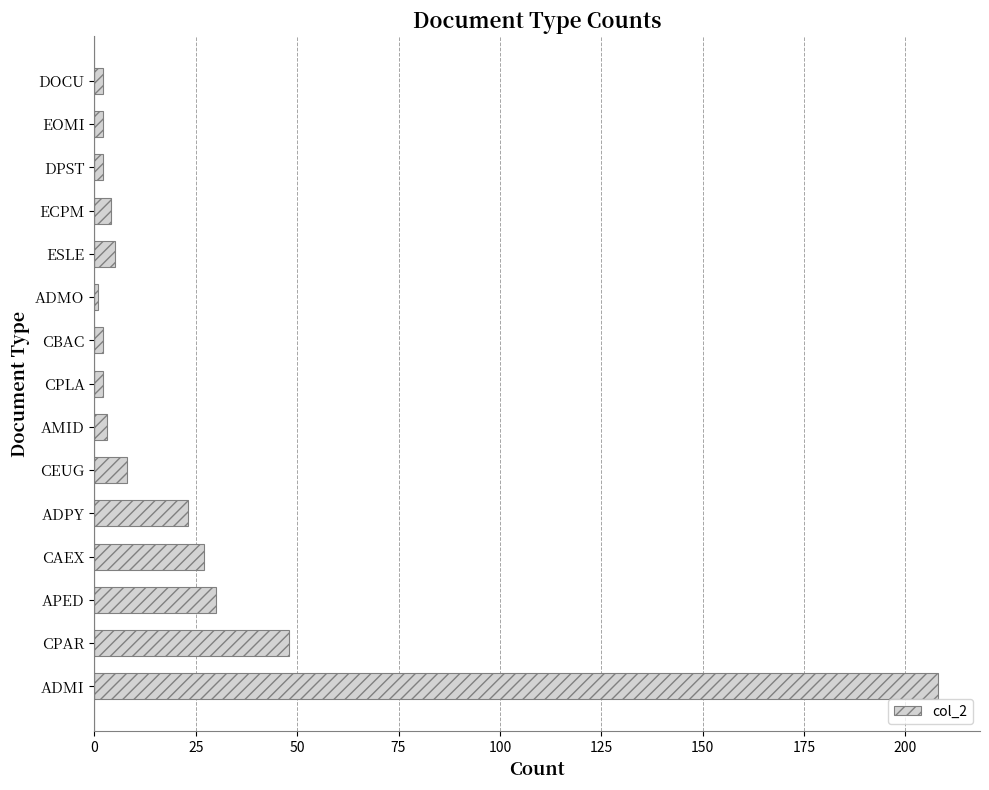

The value at CAEX is 16. True or false?

False